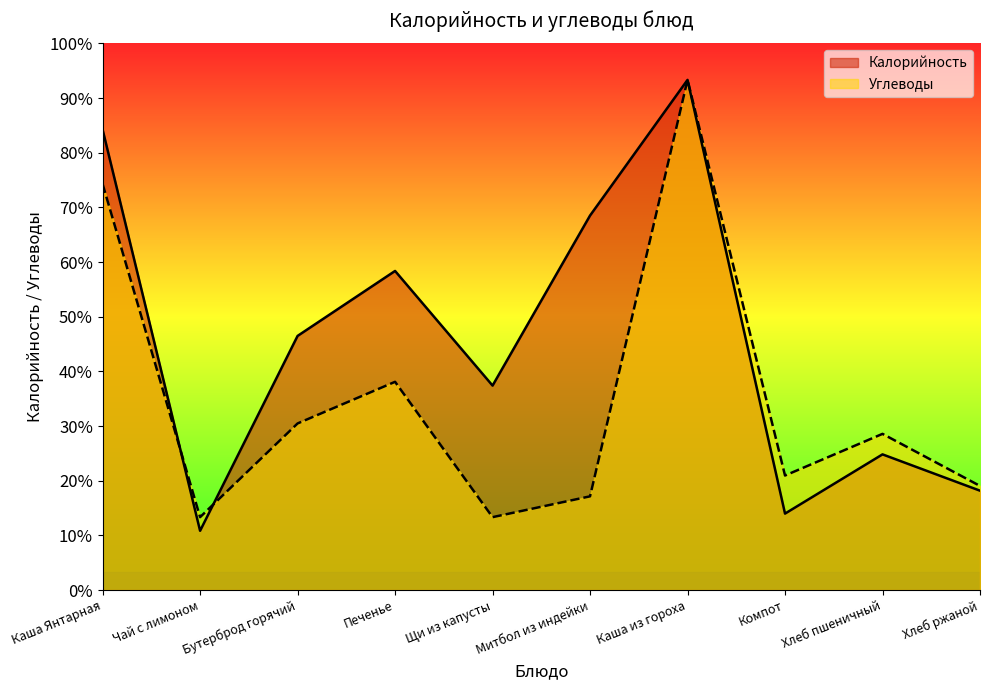

Between which two adjacent categories do Калорийность and Углеводы first intersect?

Каша Янтарная and Чай с лимоном